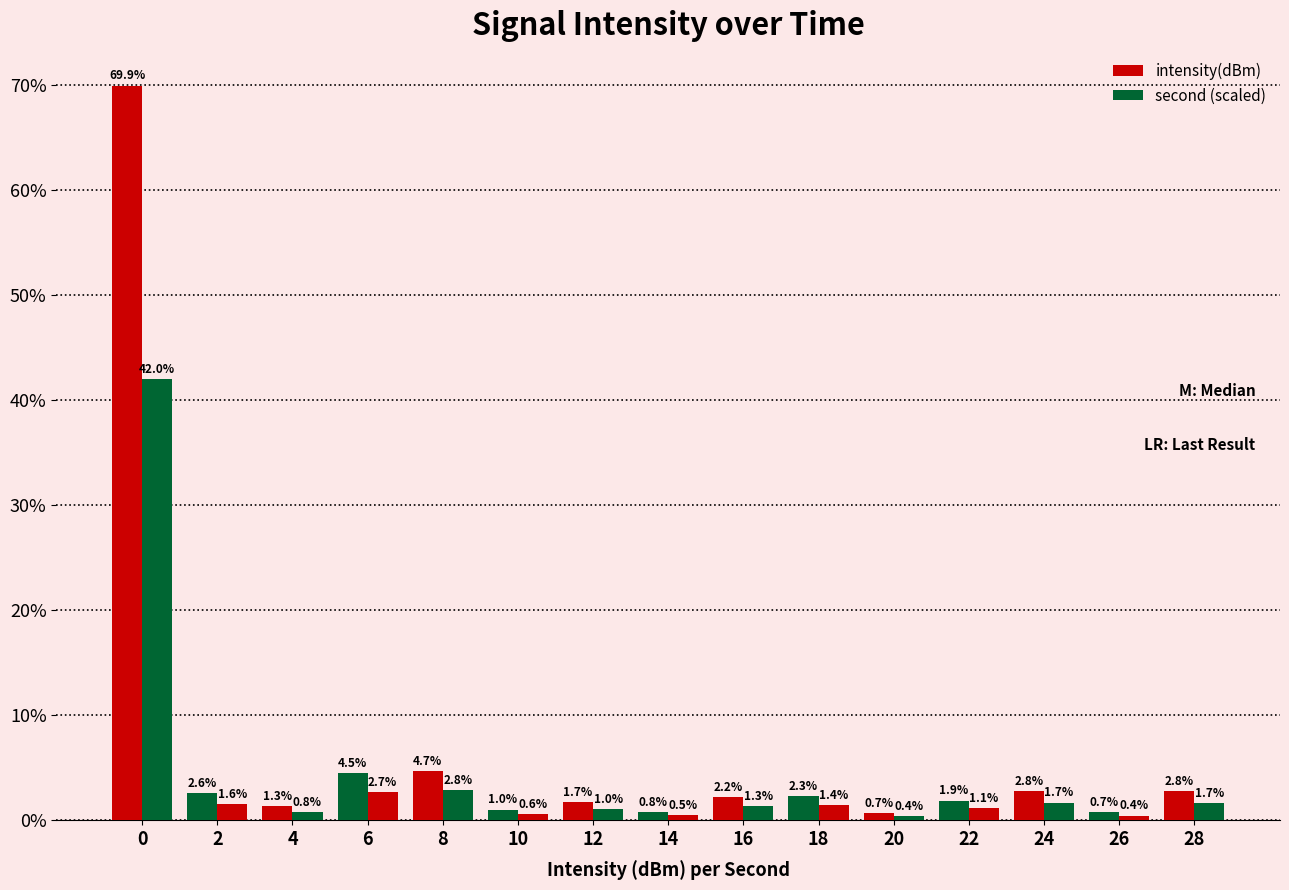

How many bars are there in each group?

2